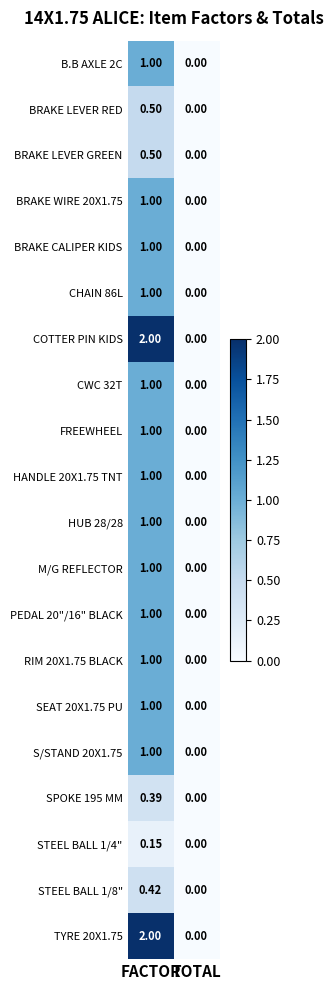

Where is CWC 32T nearest to the value 0?

TOTAL